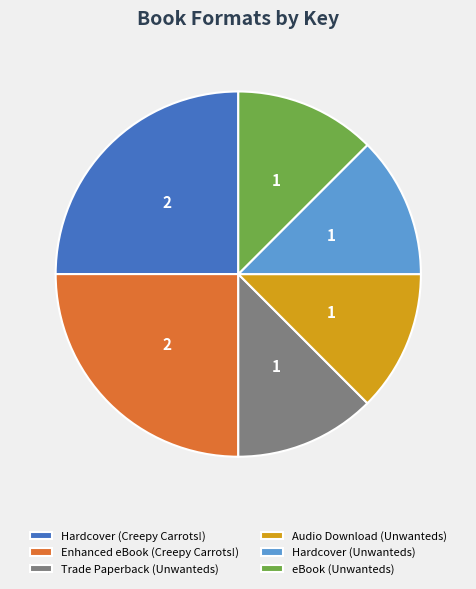

Approximately how many times larger is the value at Audio Download (Unwanteds) compared to eBook (Unwanteds)?

1.0